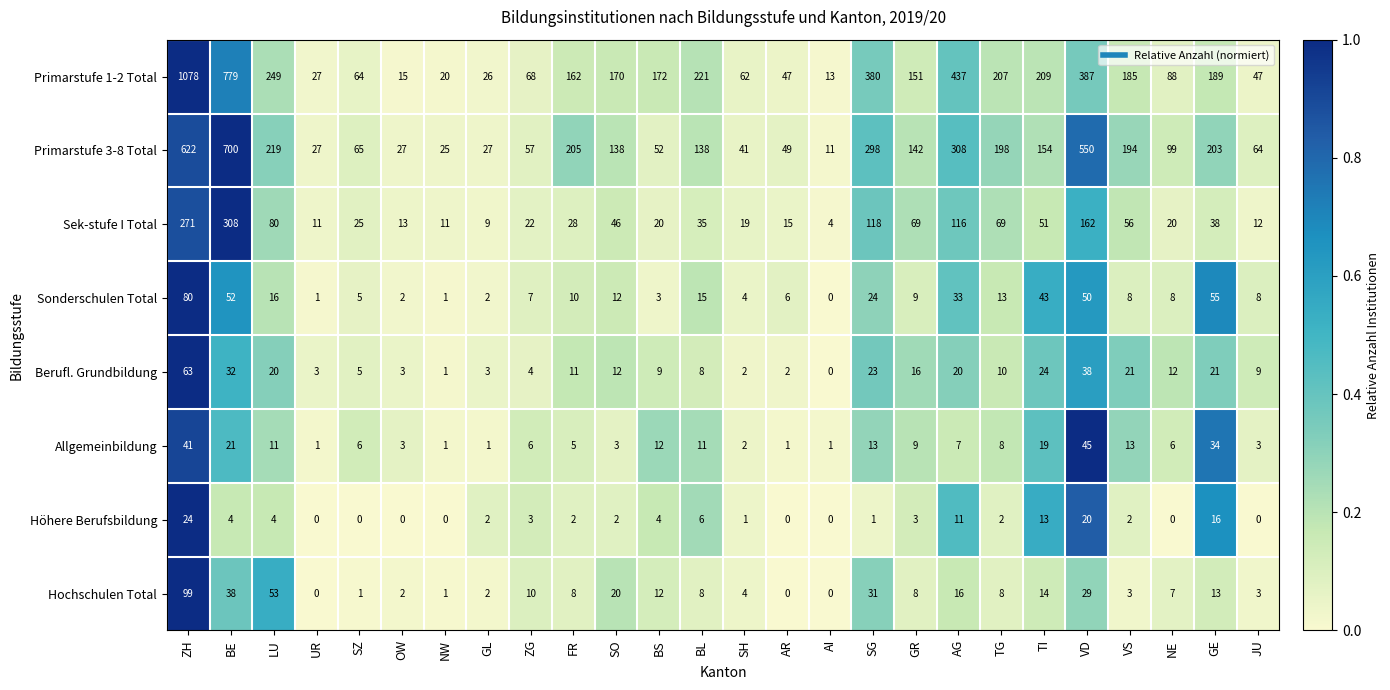

Where does the Hochschulen Total series first go above 8?

ZH